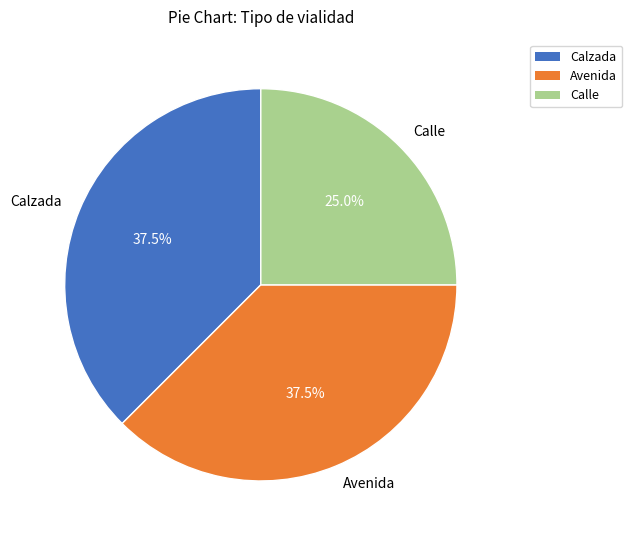

Which slice is the smallest?

Calle